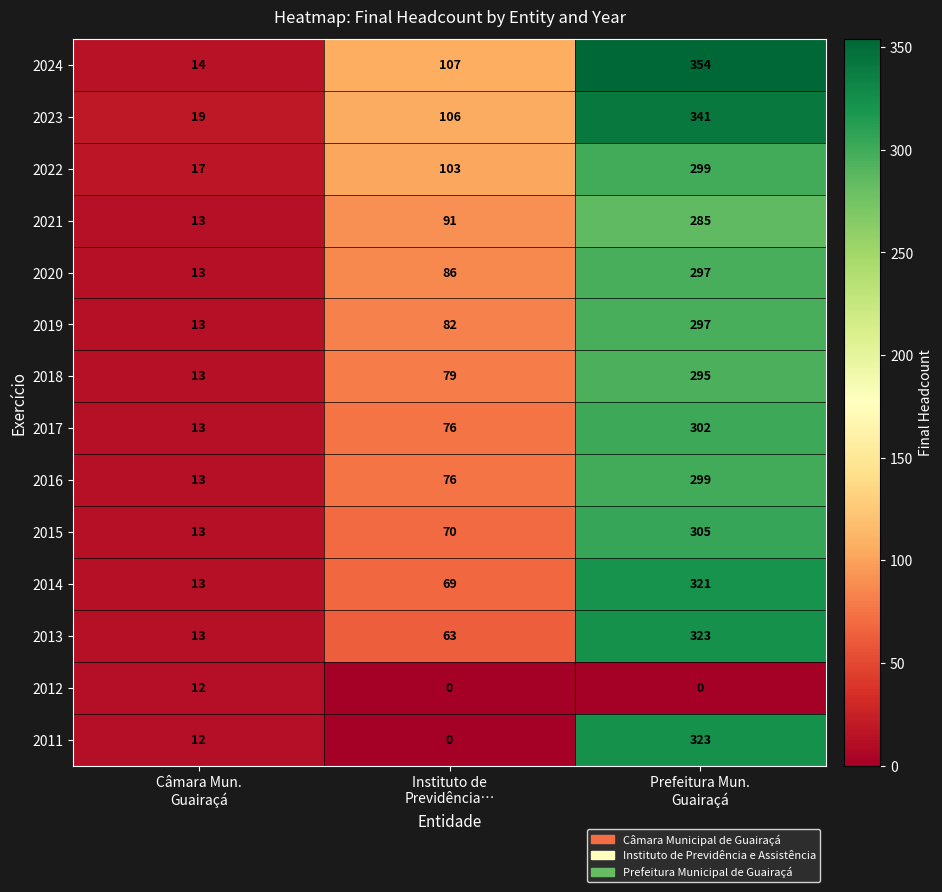

How many 2021 values are between 13 and 285?

3